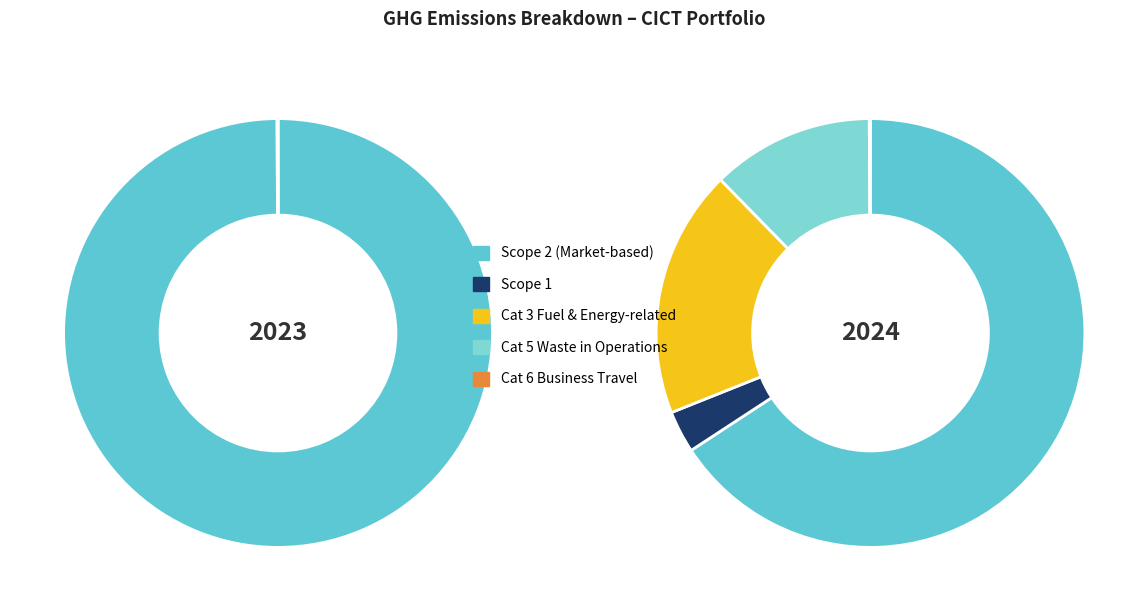

Which category accounts for the majority?

Scope 2
(Market-based)